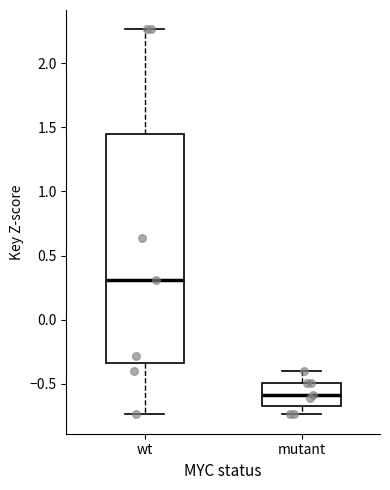

Comparing the boxes themselves (not the whiskers), which one is the tallest?

wt